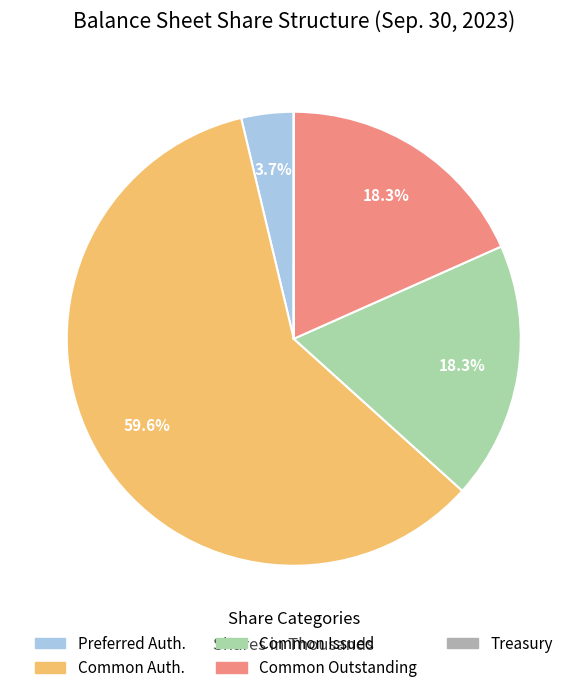

What is the majority slice?

Common Auth.